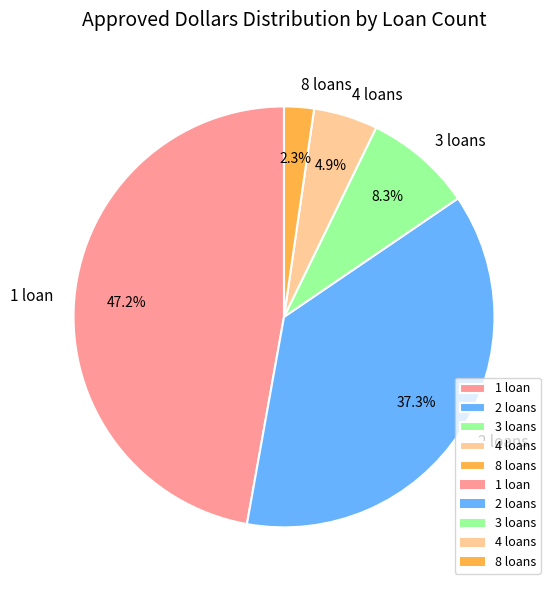

Does any single category account for the majority?

No